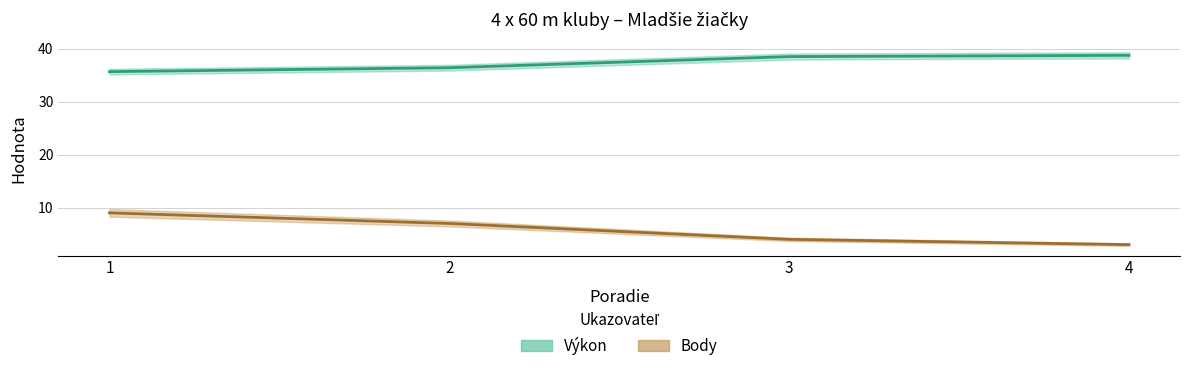

Rank the series by their average value, from lowest to highest.

Body, Výkon